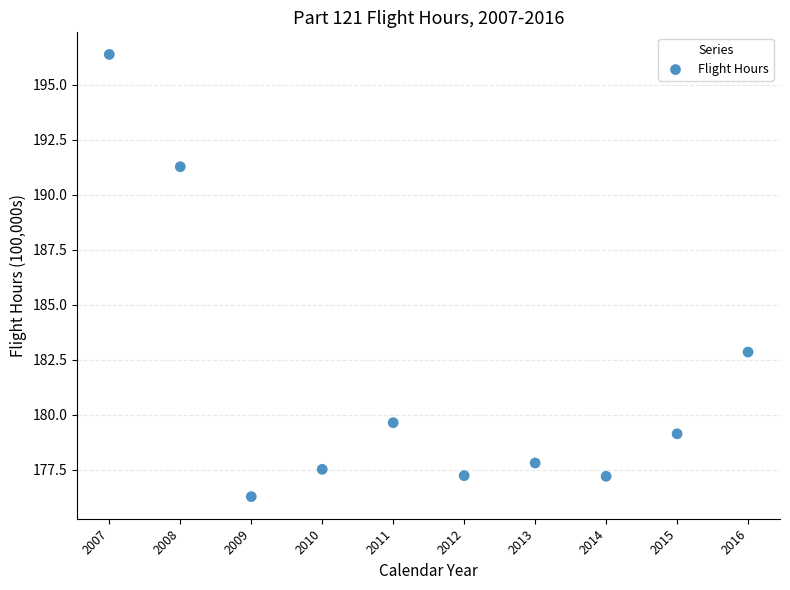

What is the average Y value?

181.5